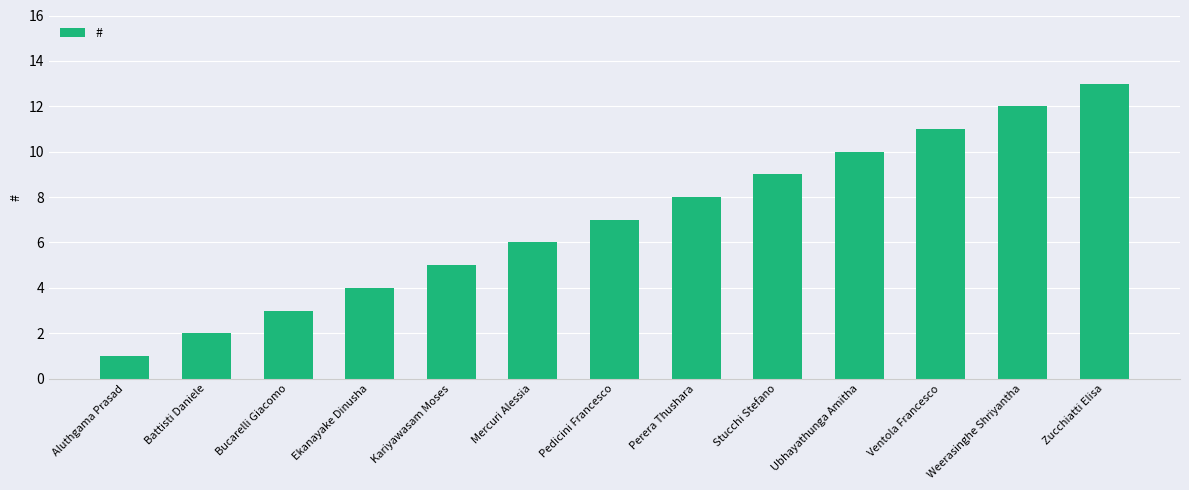

What is the average value?

7